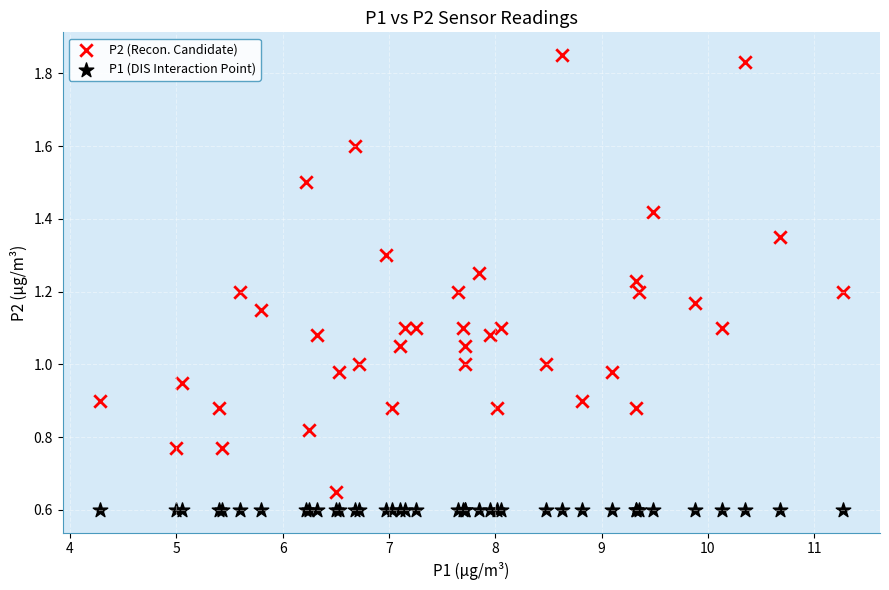

Which series reaches the maximum Y coordinate?

P2 (Recon. Candidate)